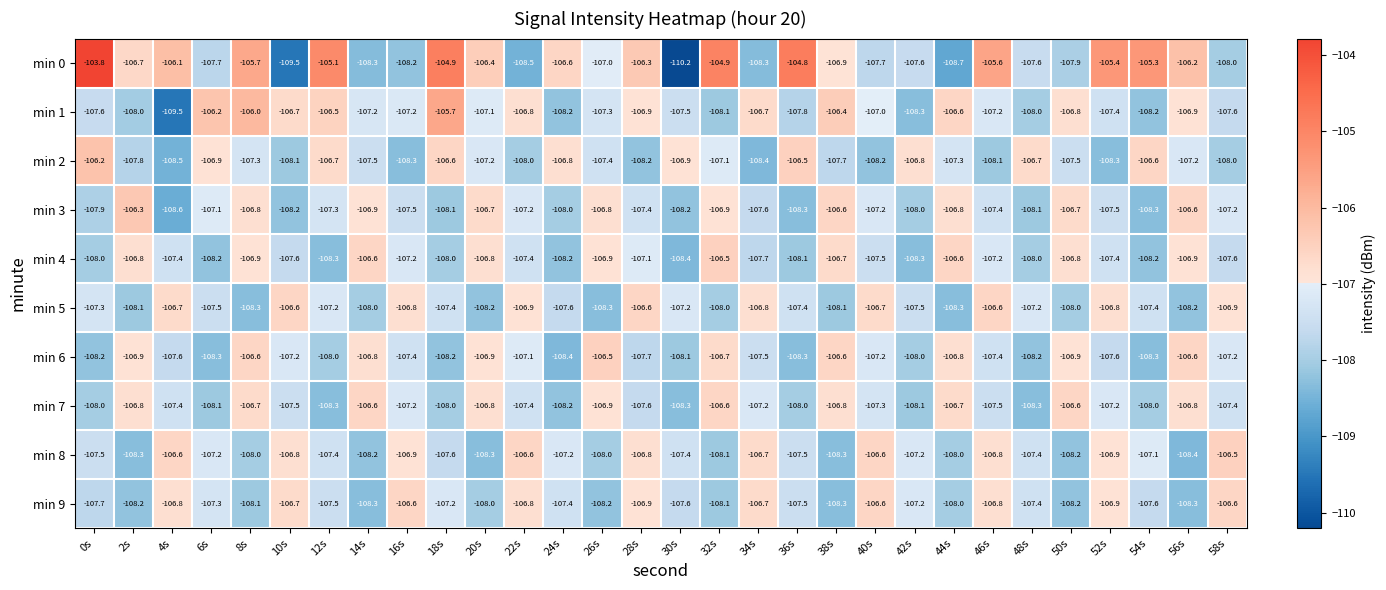

What is the total value across all series at 44s?

-1073.8